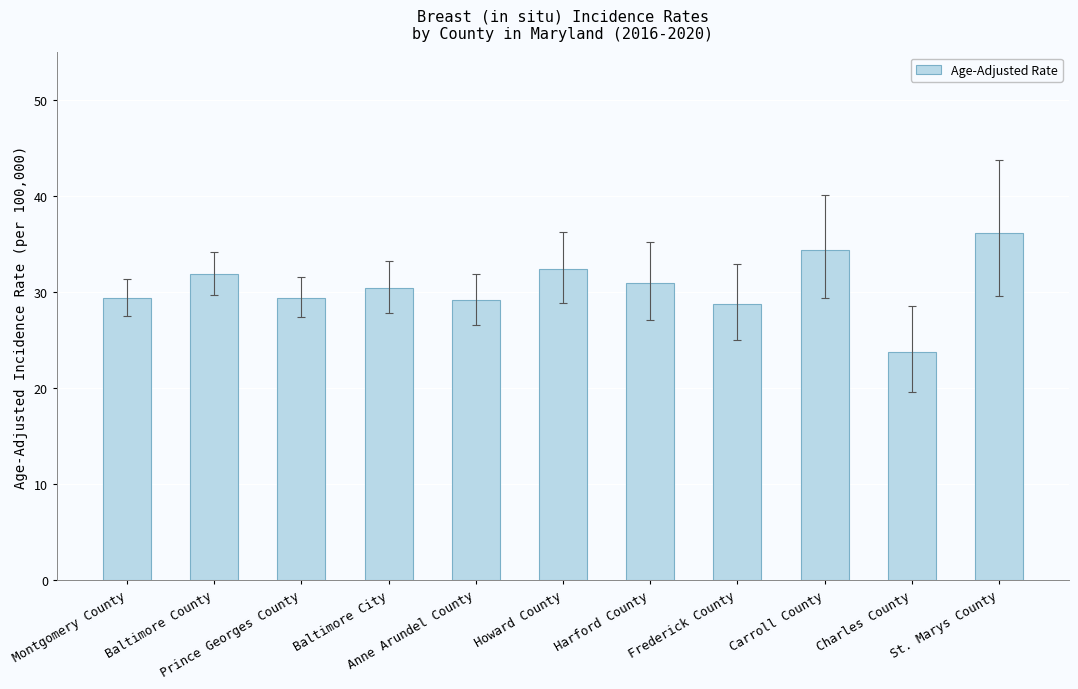

At which category does the chart reach its minimum across all series?

Charles County